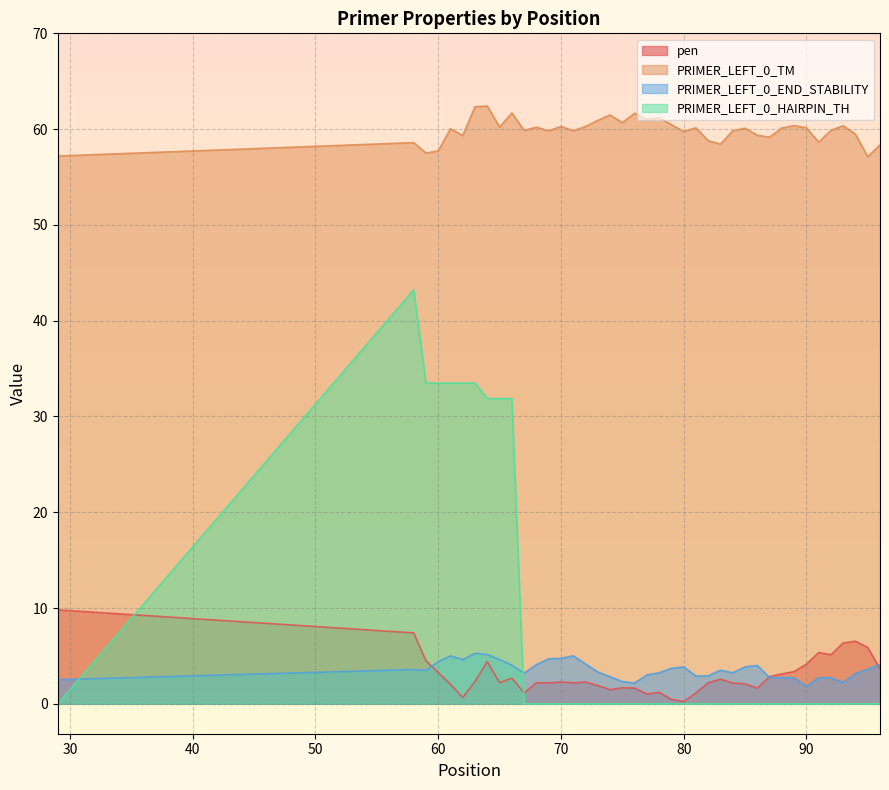

The value of pen at 83 is 0.8. True or false?

False